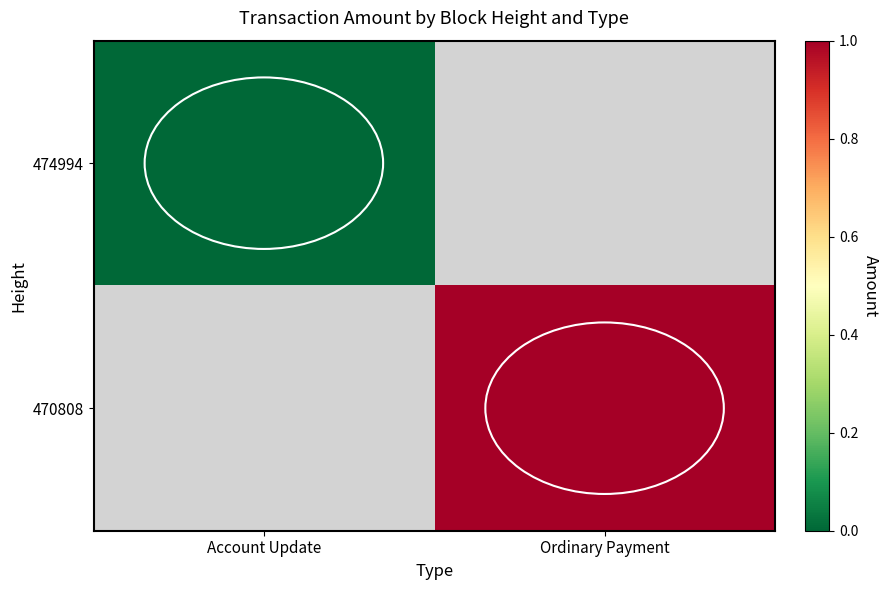

Is it true that 470808 equals 0 at Ordinary Payment?

False